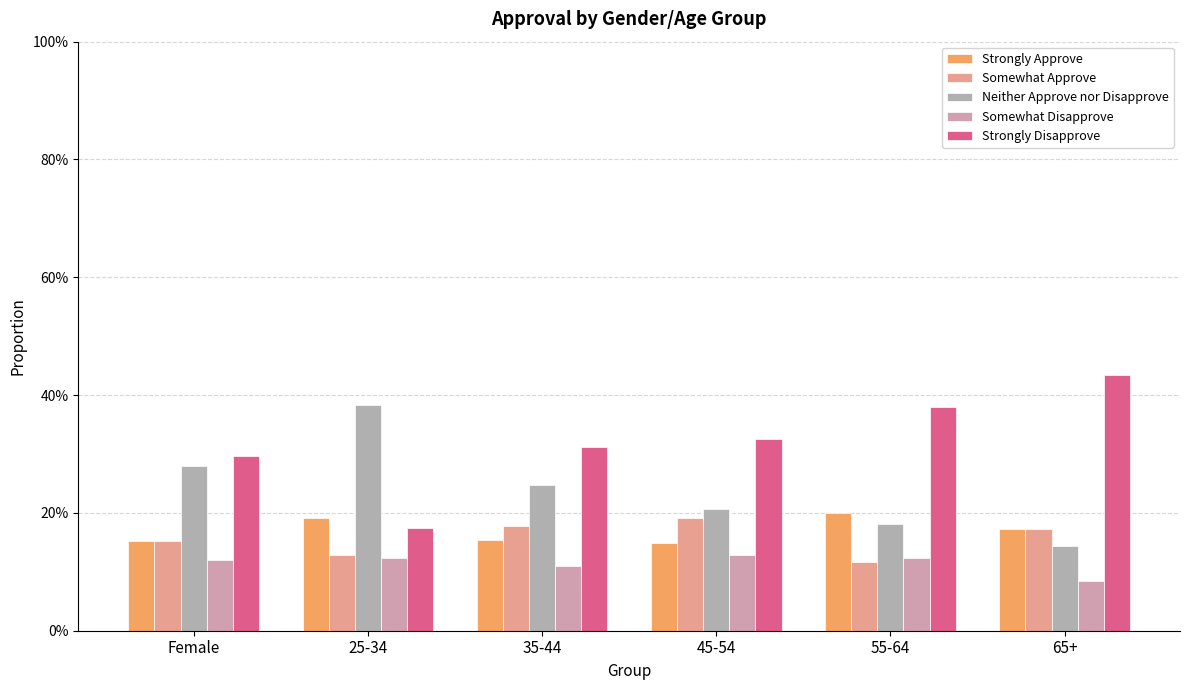

What position from the right is 35-44?

4